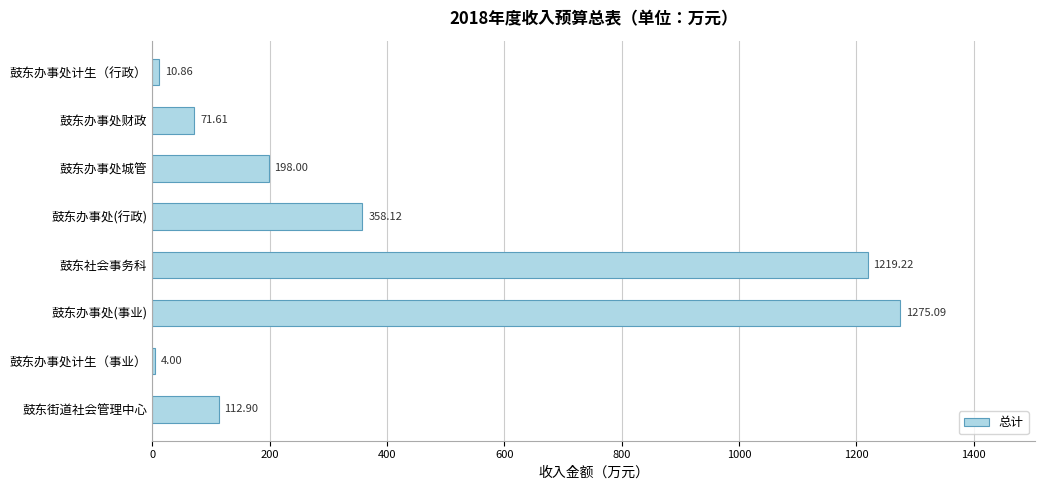

What is the sum of the values at 鼓东办事处(行政) and 鼓东办事处城管?

556.1